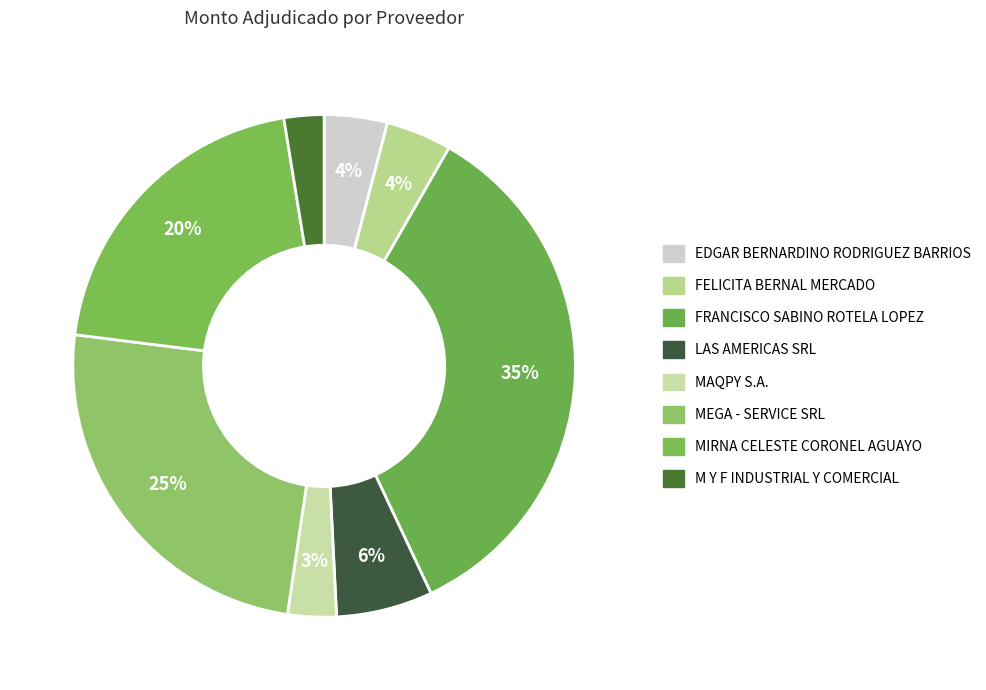

Is it true that FELICITA BERNAL MERCADO is 4% of the pie?

True